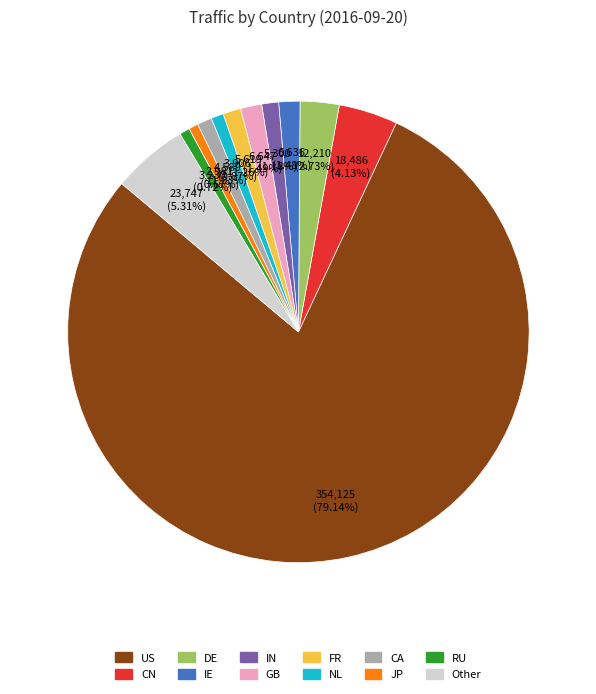

Between JP and DE, which is larger?

DE